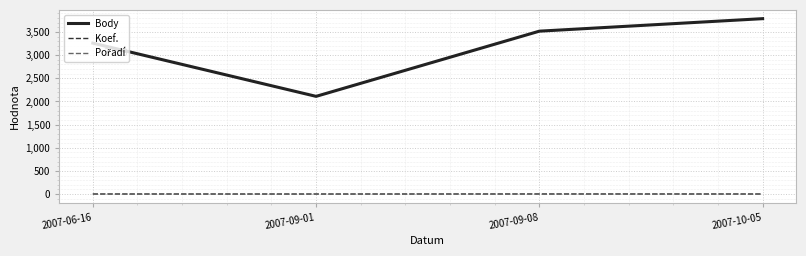

Which category has the highest value across all series?

2007-10-05